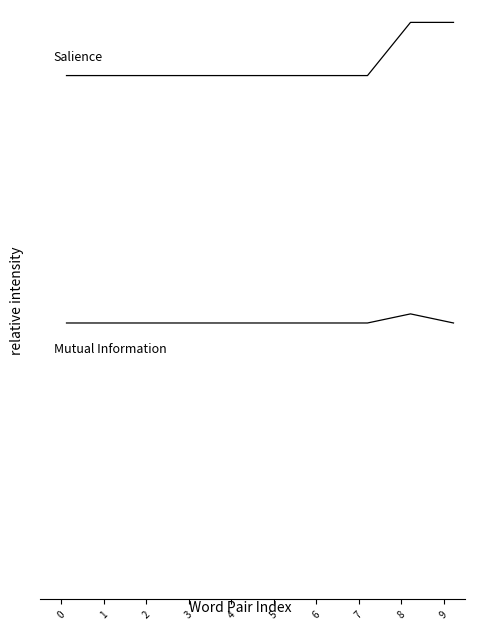

What is the value of the Salience point at the 5th from the left?

0.4